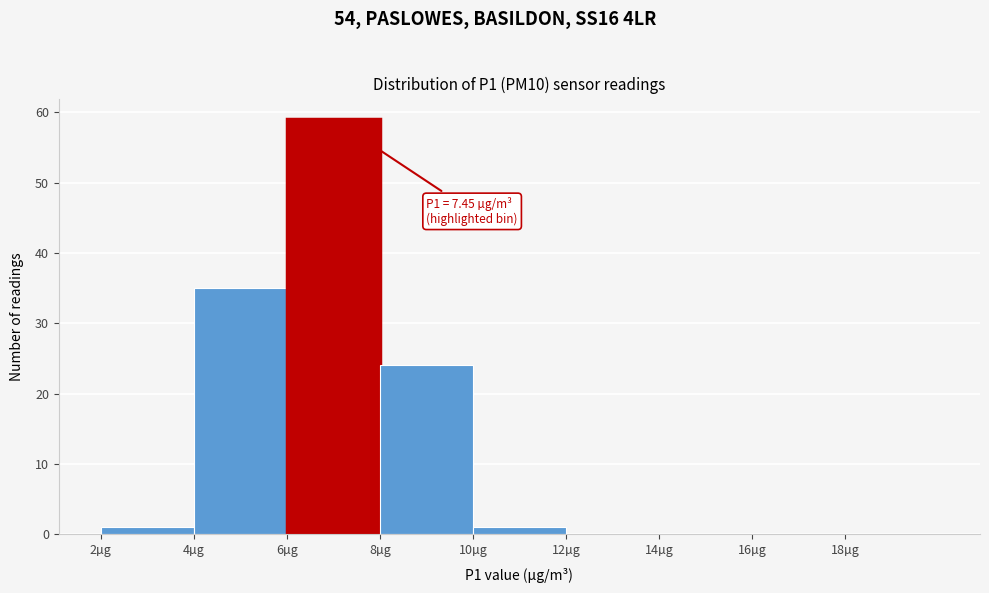

Over which range of the x-axis is the bar tallest?

6 to 8